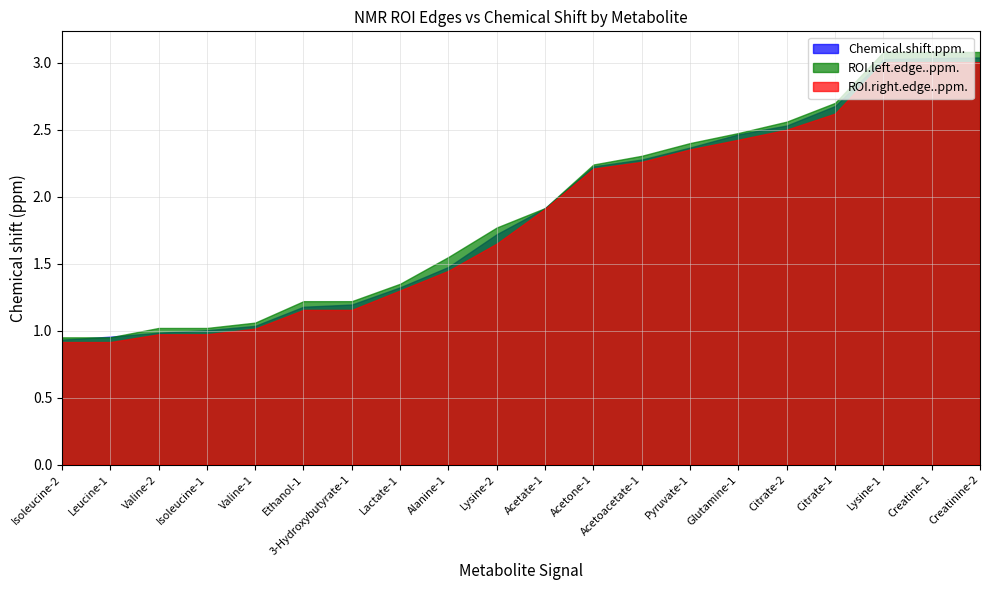

Is it true that ROI.right.edge..ppm. equals 1.9 at Acetate-1?

True